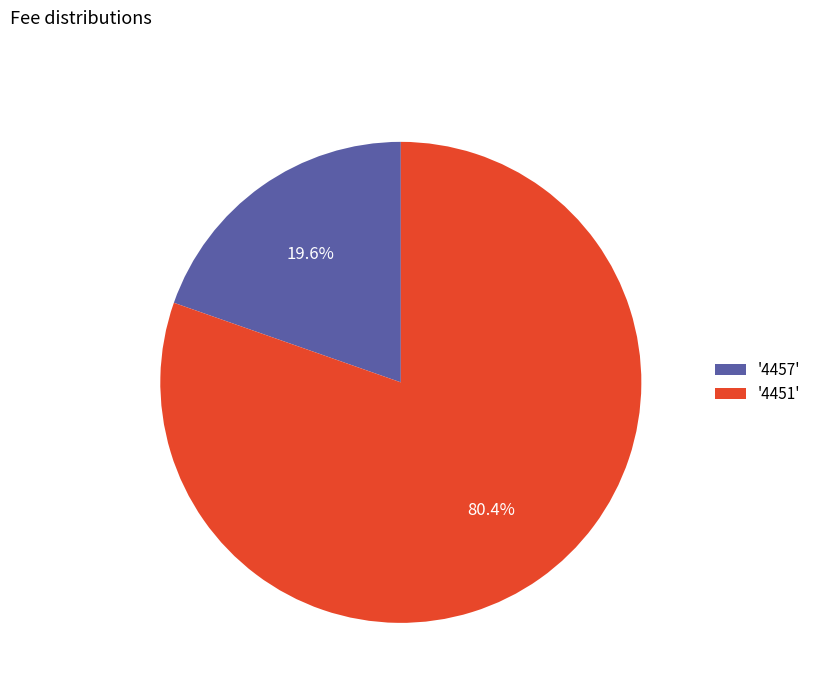

Which has a higher value, '4451' or '4457'?

'4451'